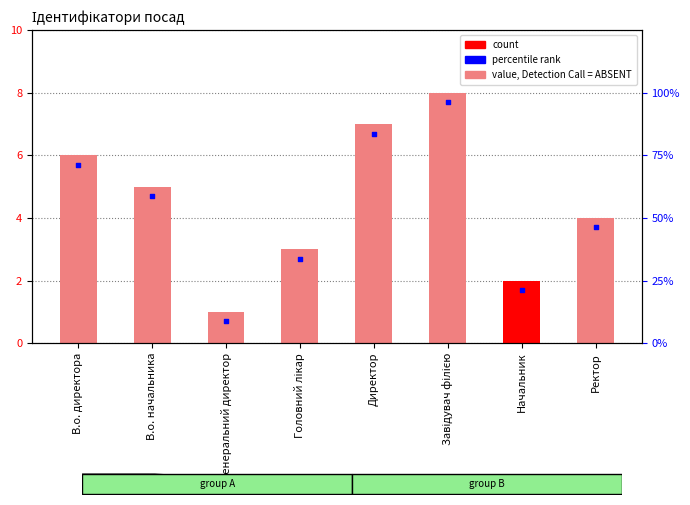

Which has a higher value, Ректор or Головний лікар?

Ректор